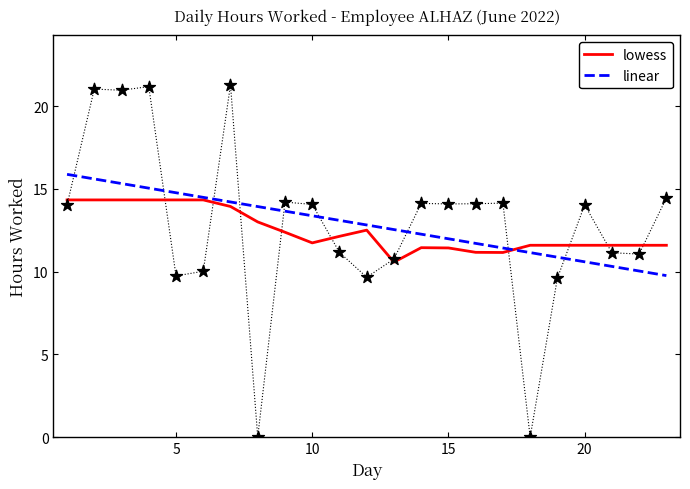

Which series contains the highest Y value?

linear